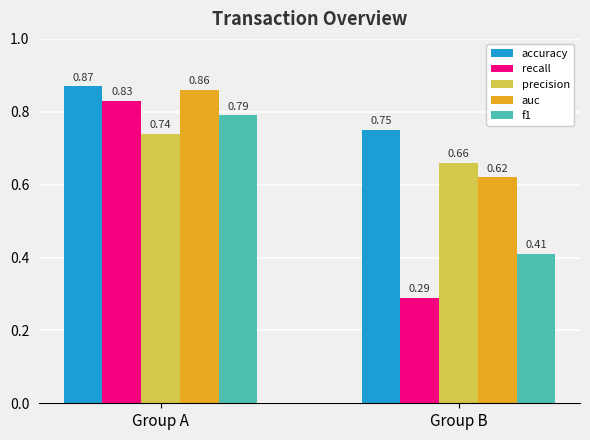

Is it true that f1 equals 0.7 at Group B?

False